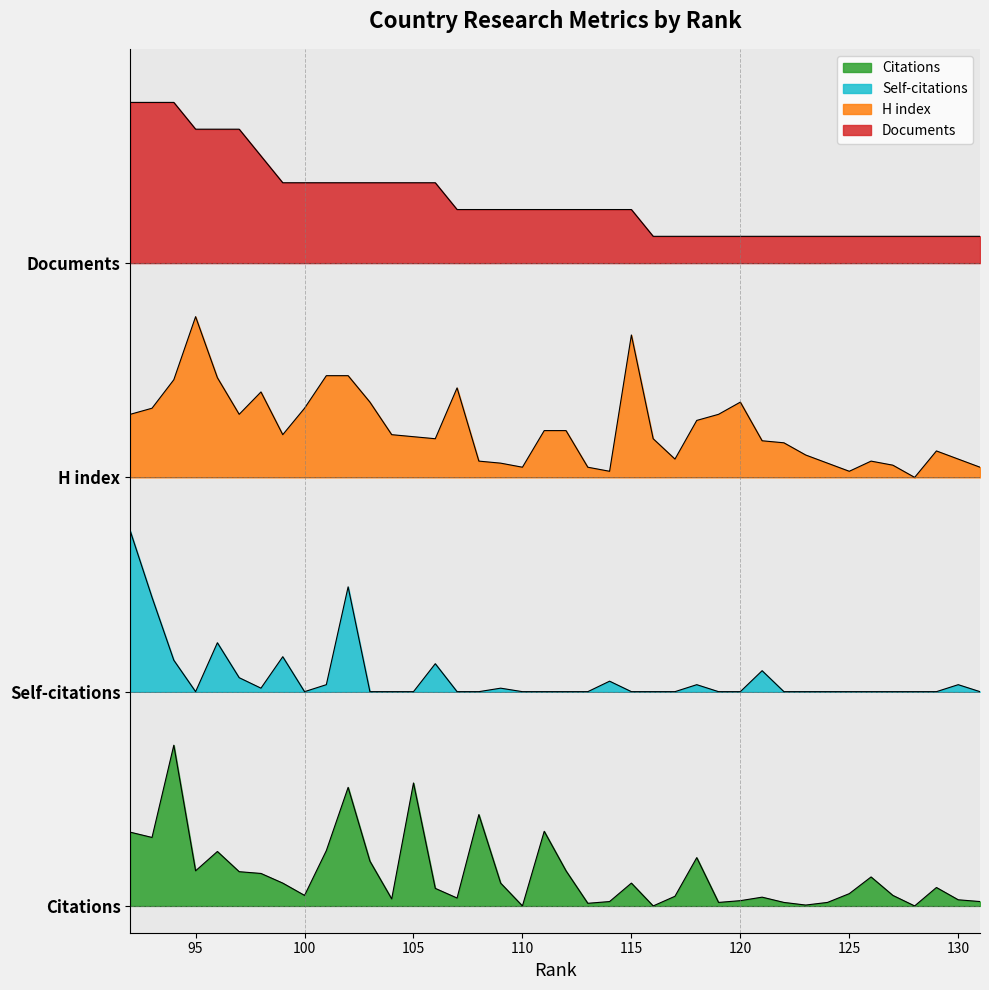

True or false: Documents and Self-citations intersect in this chart.

False